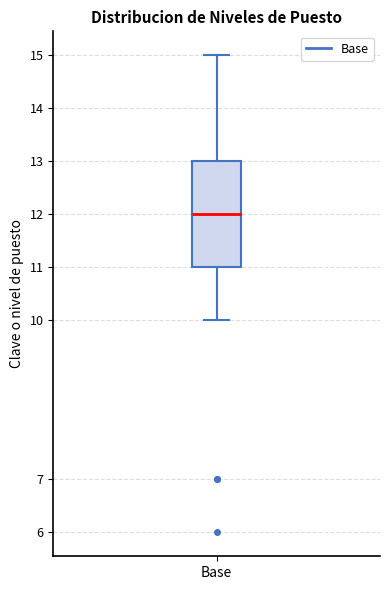

Read this box plot against the y-axis: the position of the median line, the range covered by the box, and the ends of both whiskers. The values are not printed on the chart, so give them approximately, as read against the axis.

median 12, box 11 to 13, whiskers 10 to 15